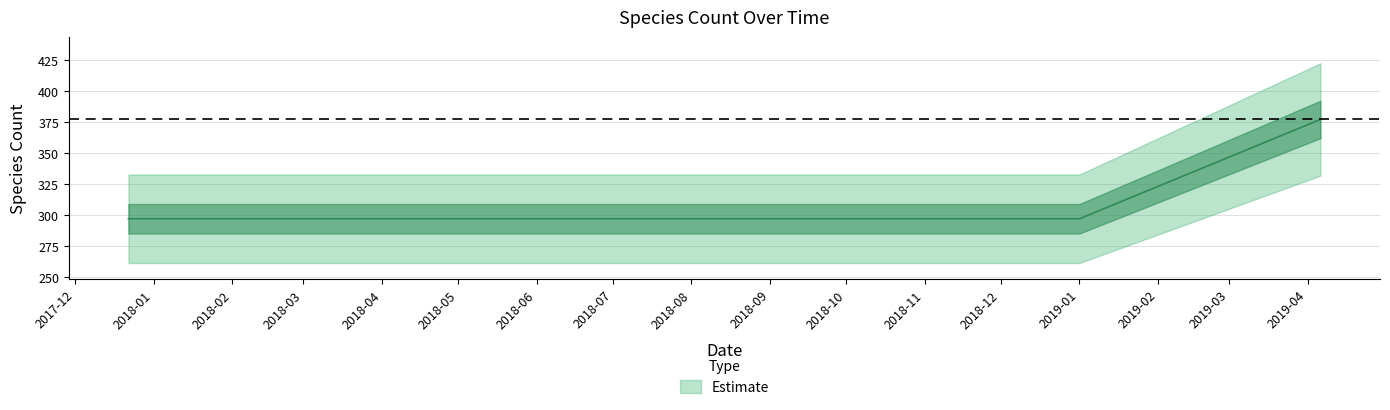

True or false: the data has more than 1 interior local peaks.

False